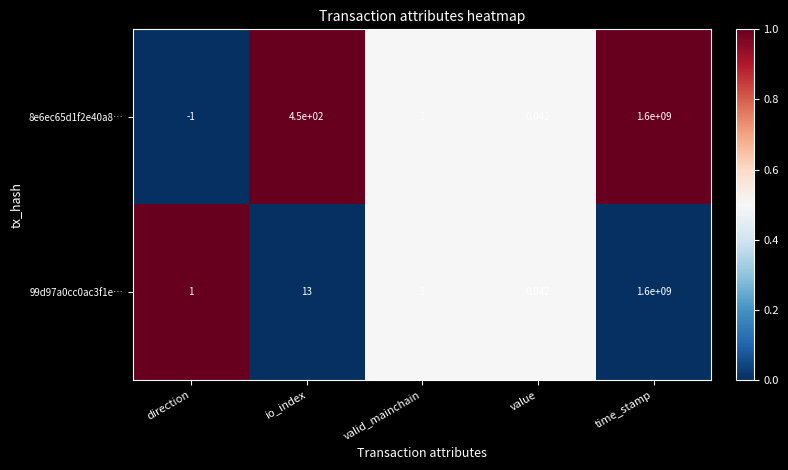

At which label does 99d97a0cc0ac3f1e… reach its peak?

time_stamp